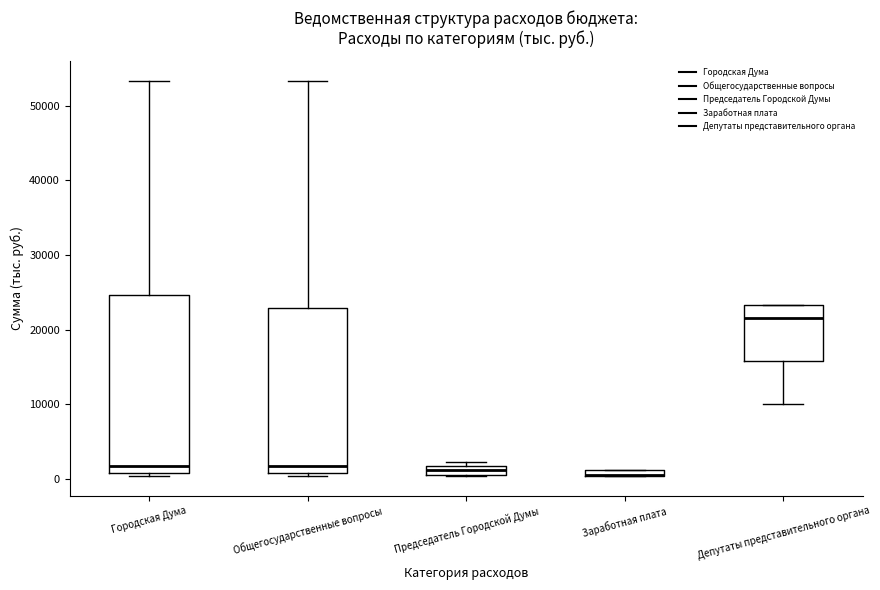

Where is the upper edge of the box for Депутаты представительного органа on the y-axis? The values are not printed on the chart, so give them approximately, as read against the axis.

23000